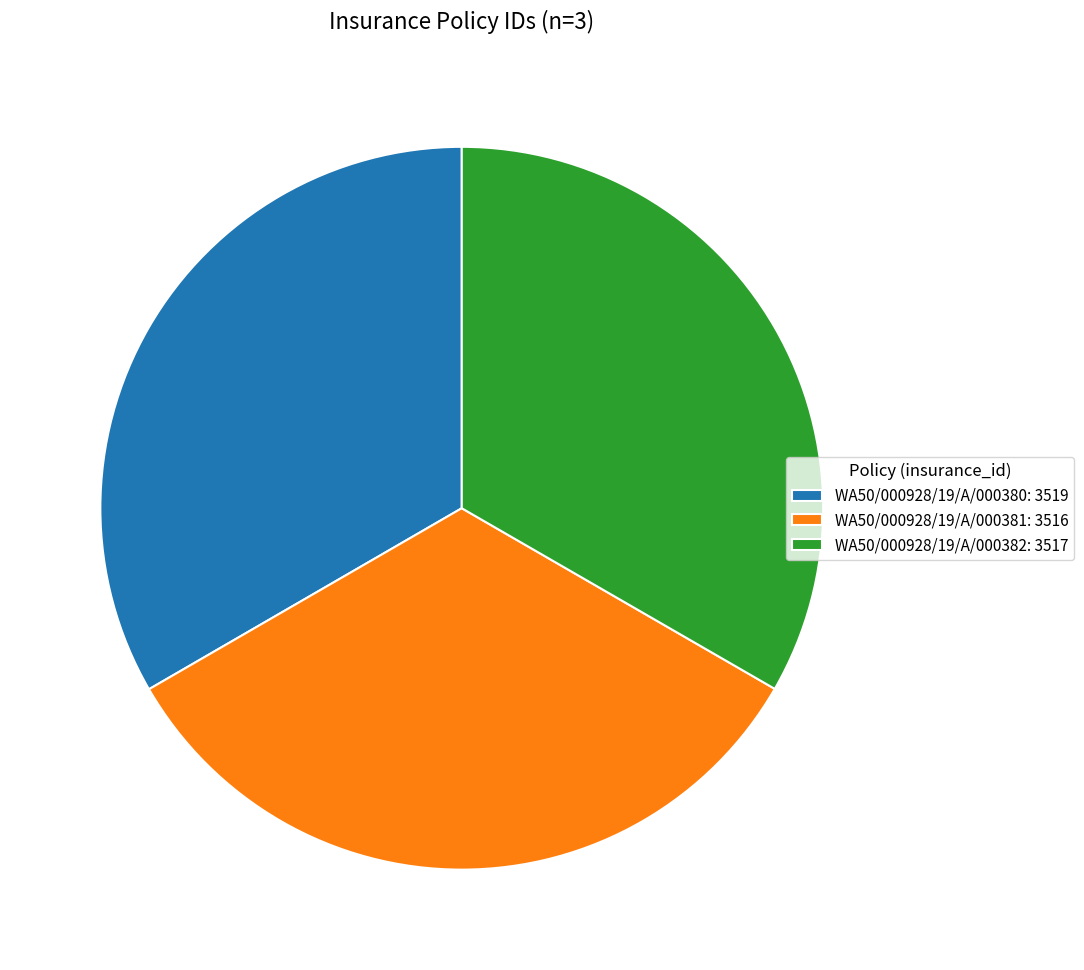

Combined, do WA50/000928/19/A/000382: 3517 and WA50/000928/19/A/000381: 3516 account for over 50%?

Yes